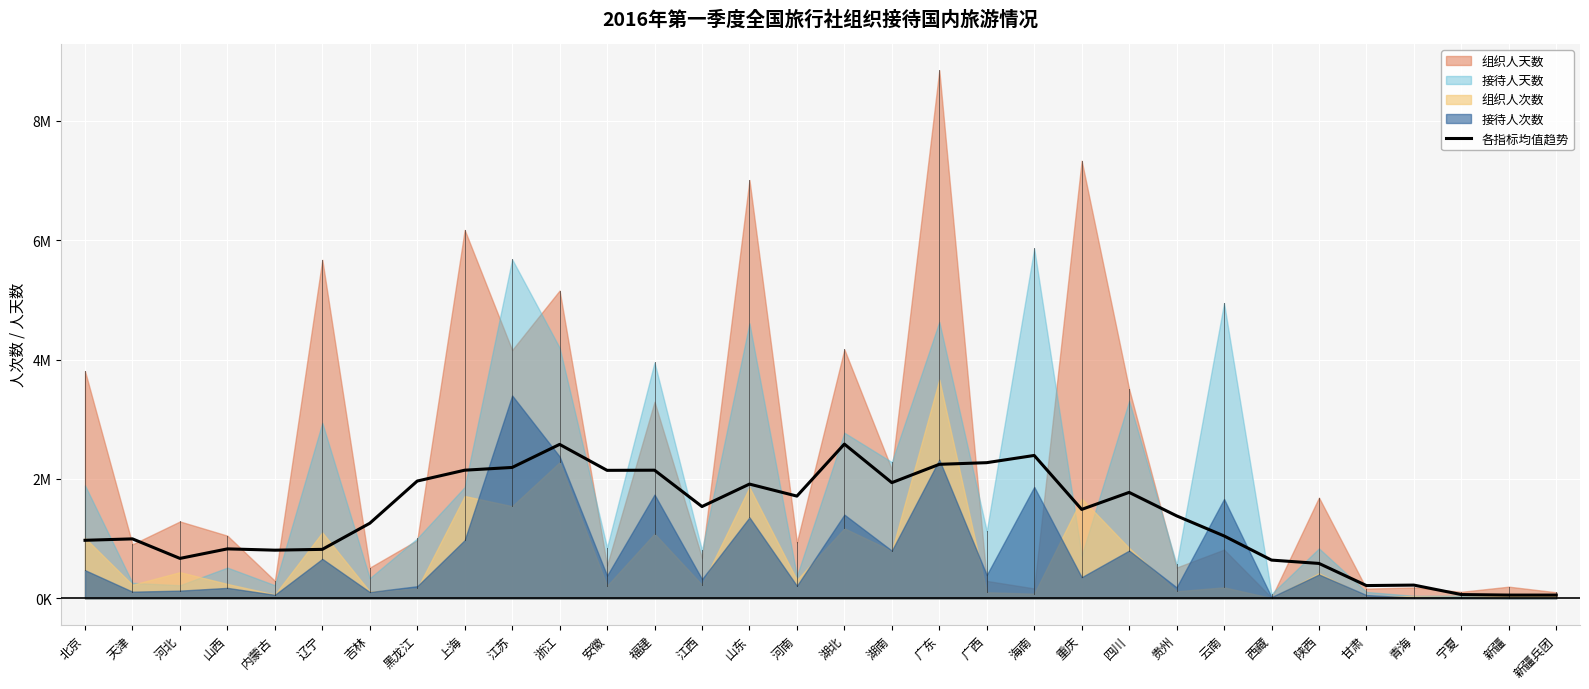

What is the sum of all values?

43646029.5